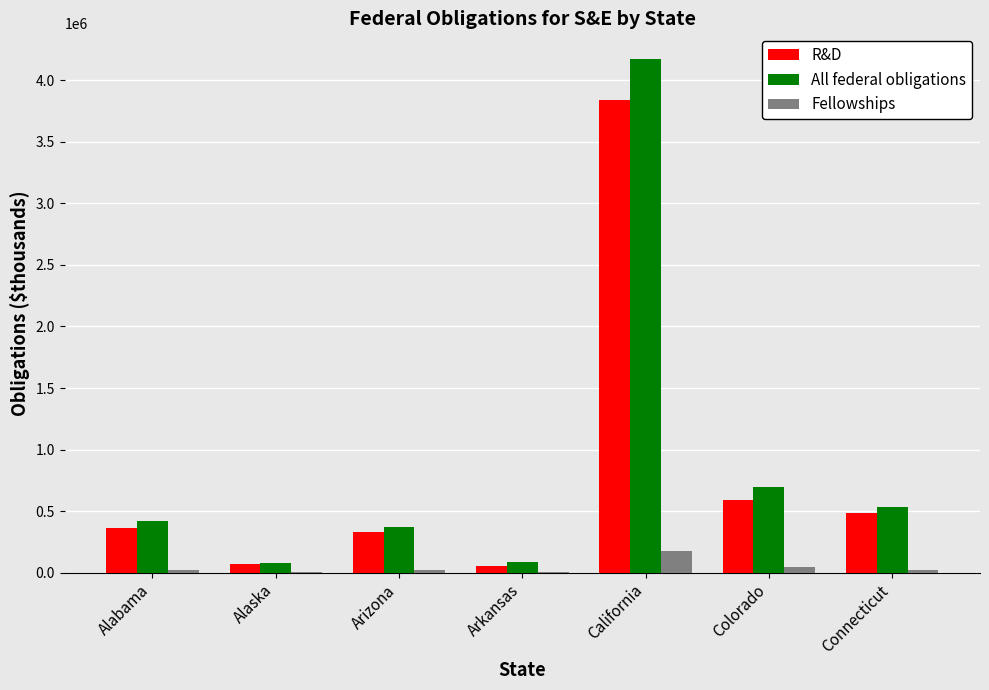

Where is R&D nearest to the value 1947561?

Colorado